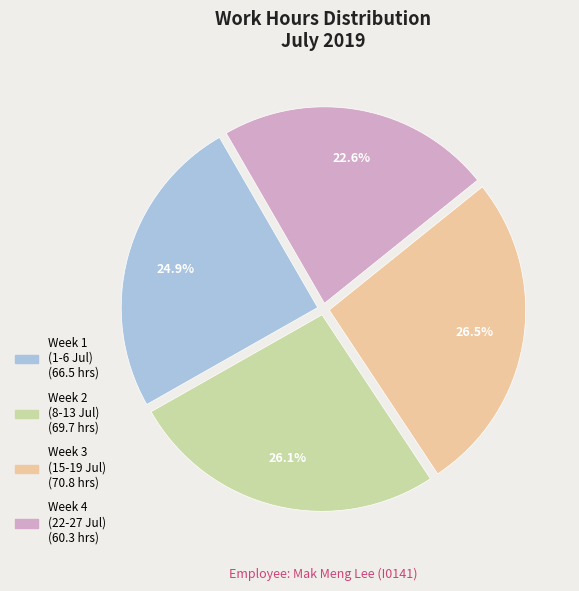

Is there a majority slice in this chart?

No